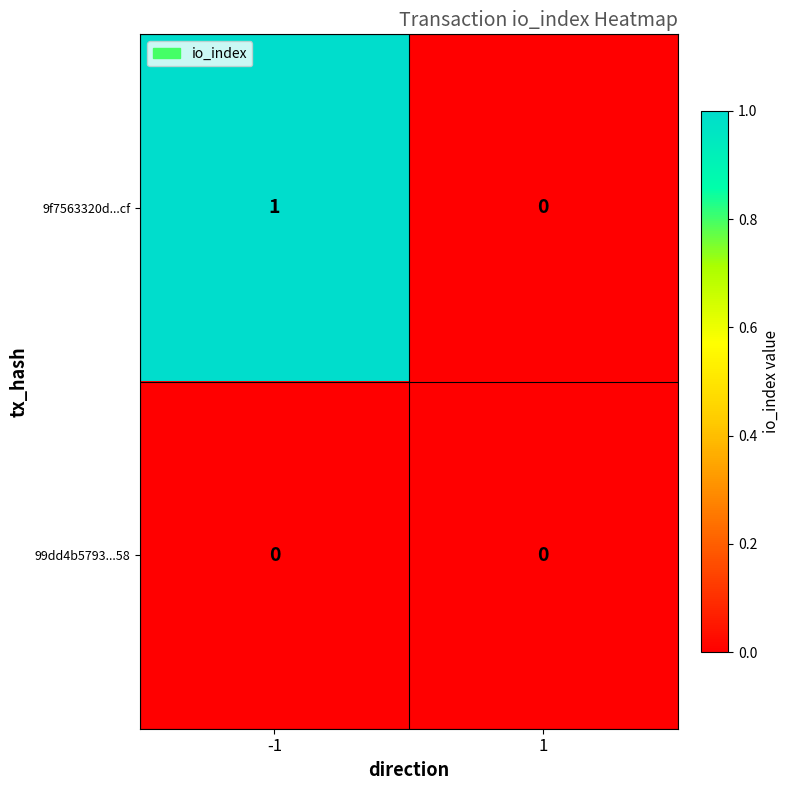

Between -1 and 1, which series saw the biggest shift?

9f7563320d...cf